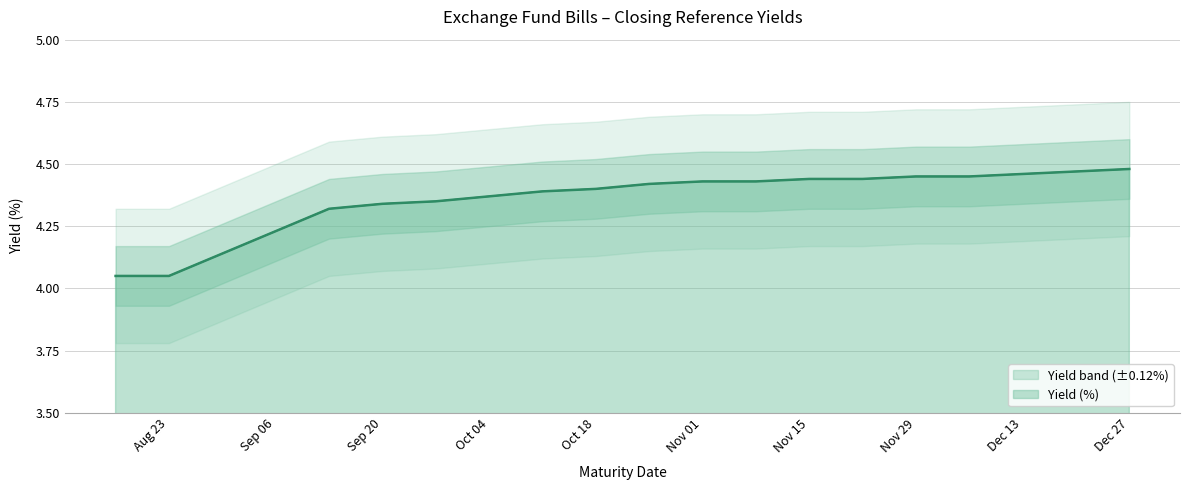

What is the sum of all values?

87.1